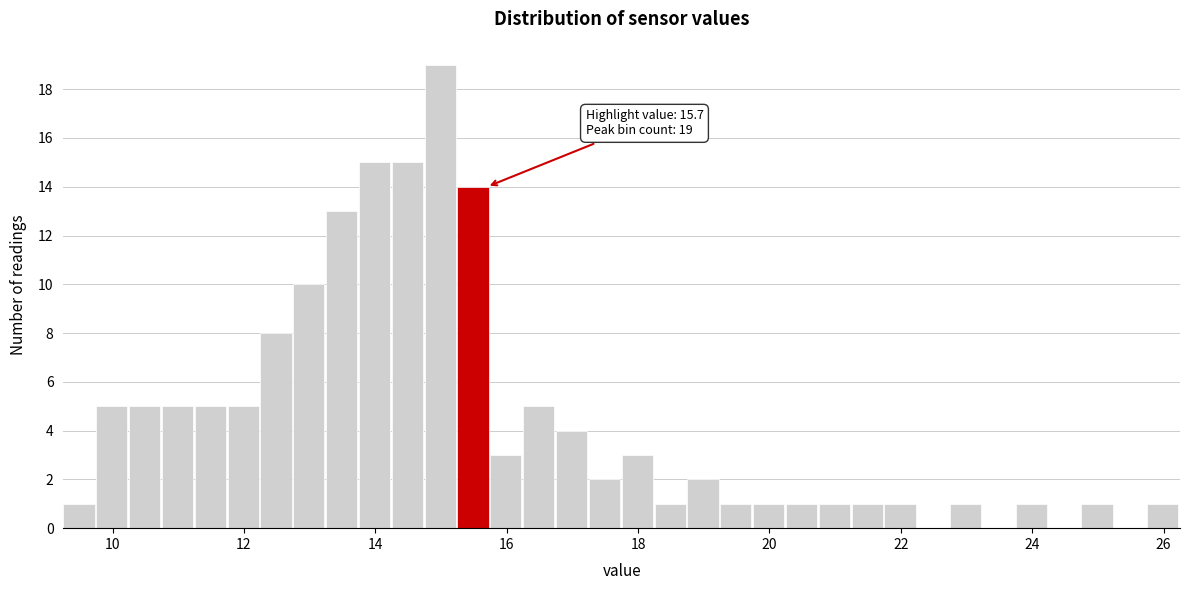

Around what value on the x-axis is the tallest bar? Give the approximate position of its centre, as read against the axis.

15.0